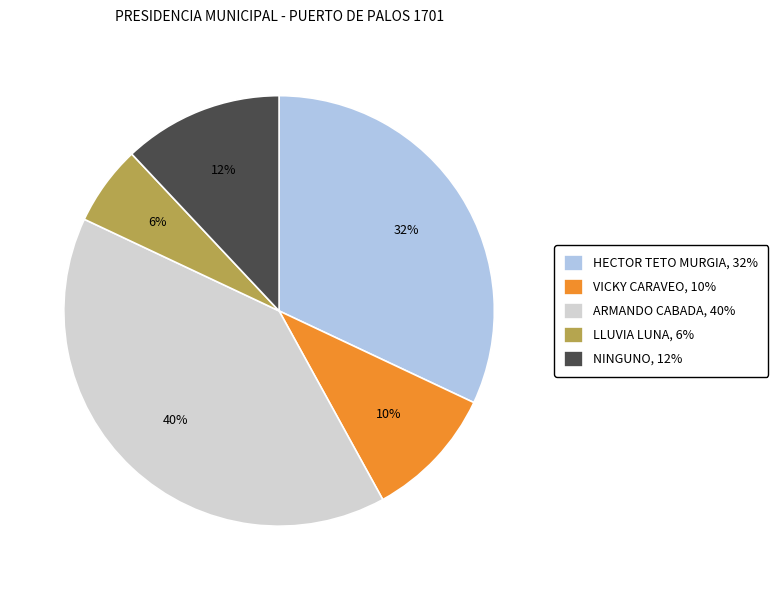

Between HECTOR TETO MURGIA, 32% and NINGUNO, 12%, which is larger?

HECTOR TETO MURGIA, 32%